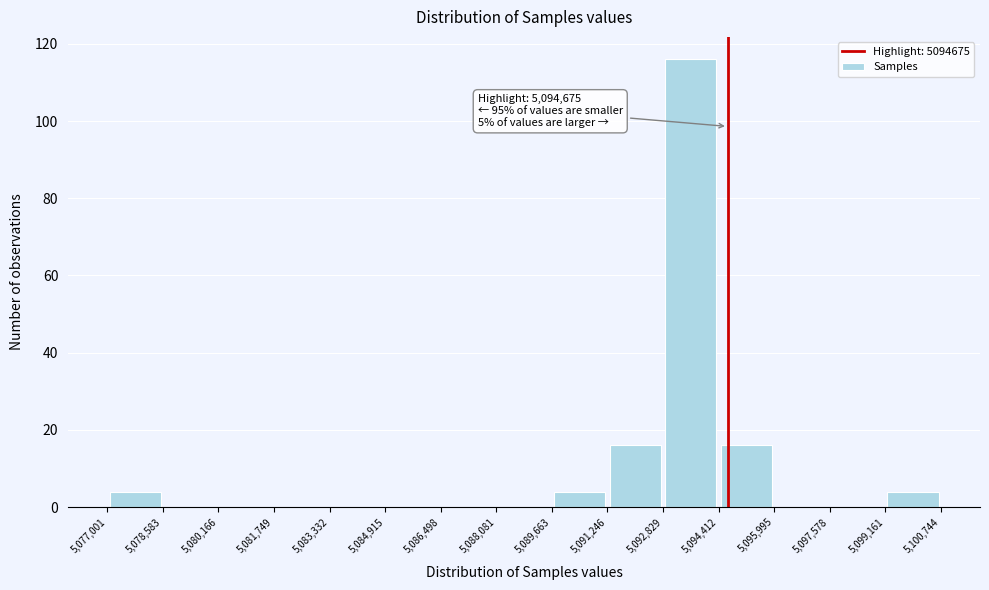

Which range on the x-axis has the tallest bar?

5,092,829 to 5,094,412